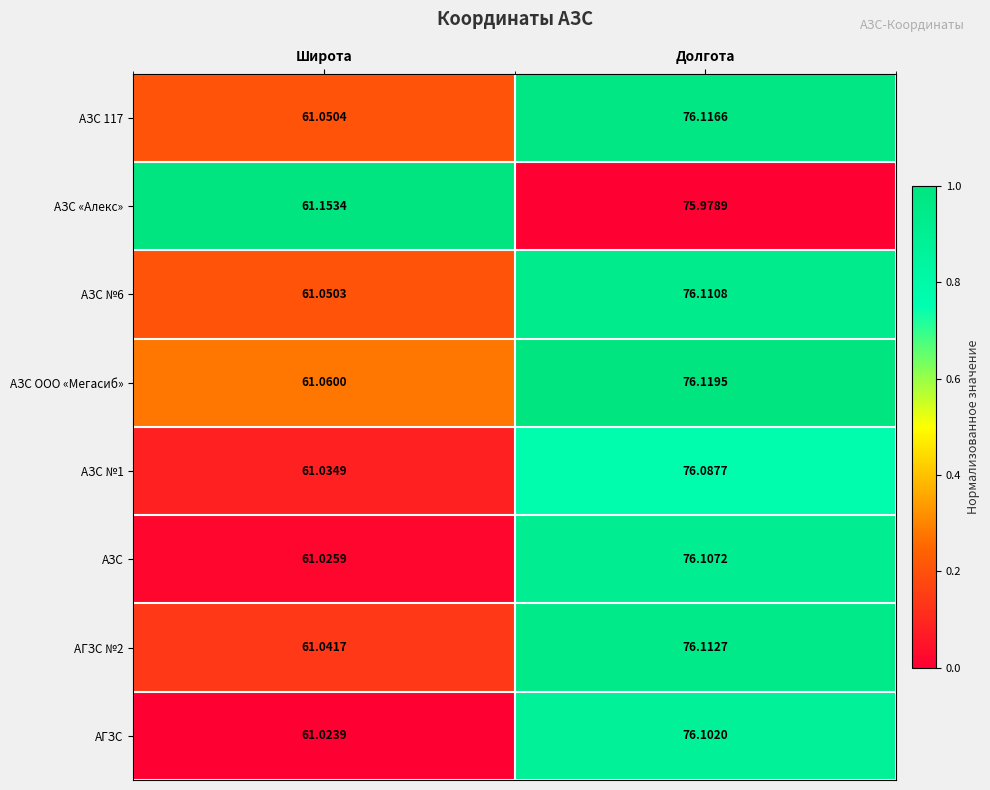

At which label does АЗС №6 first exceed 76?

Долгота